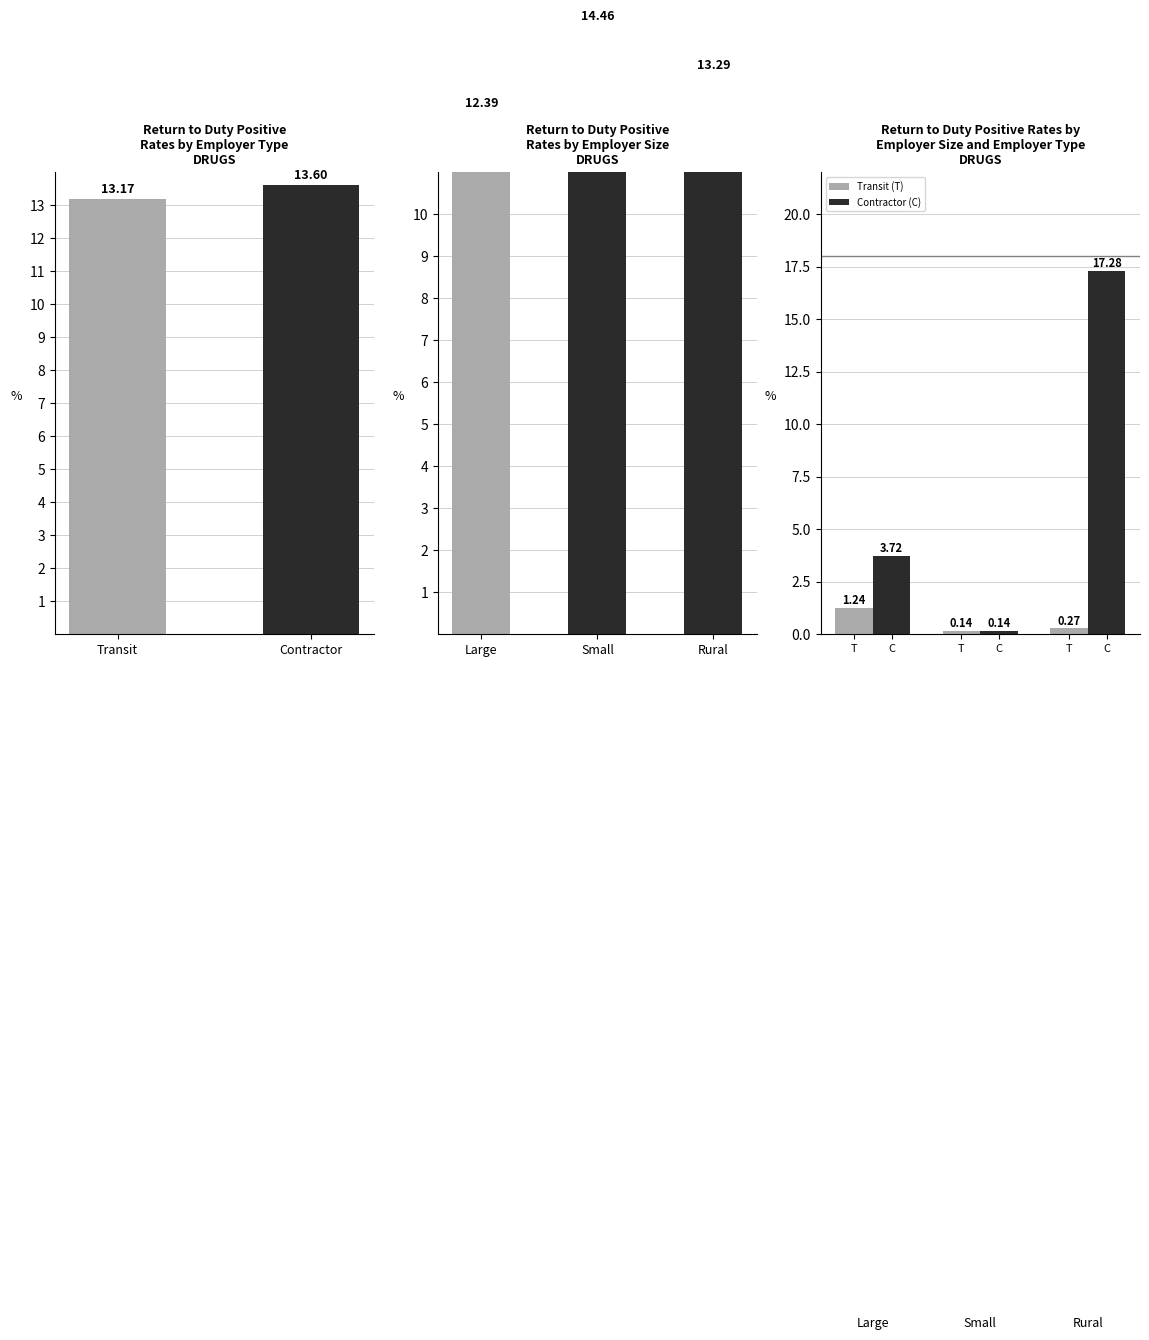

Which series has the largest total across all categories?

Contractor (C)